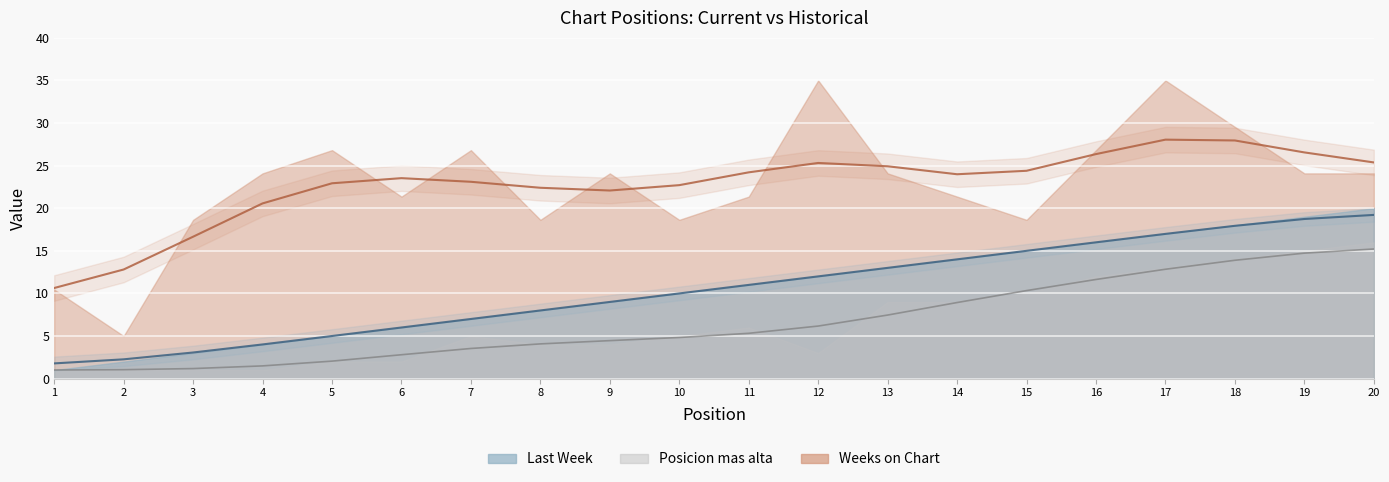

True or false: Posicion mas alta has a value of 11.6 at 13.

False